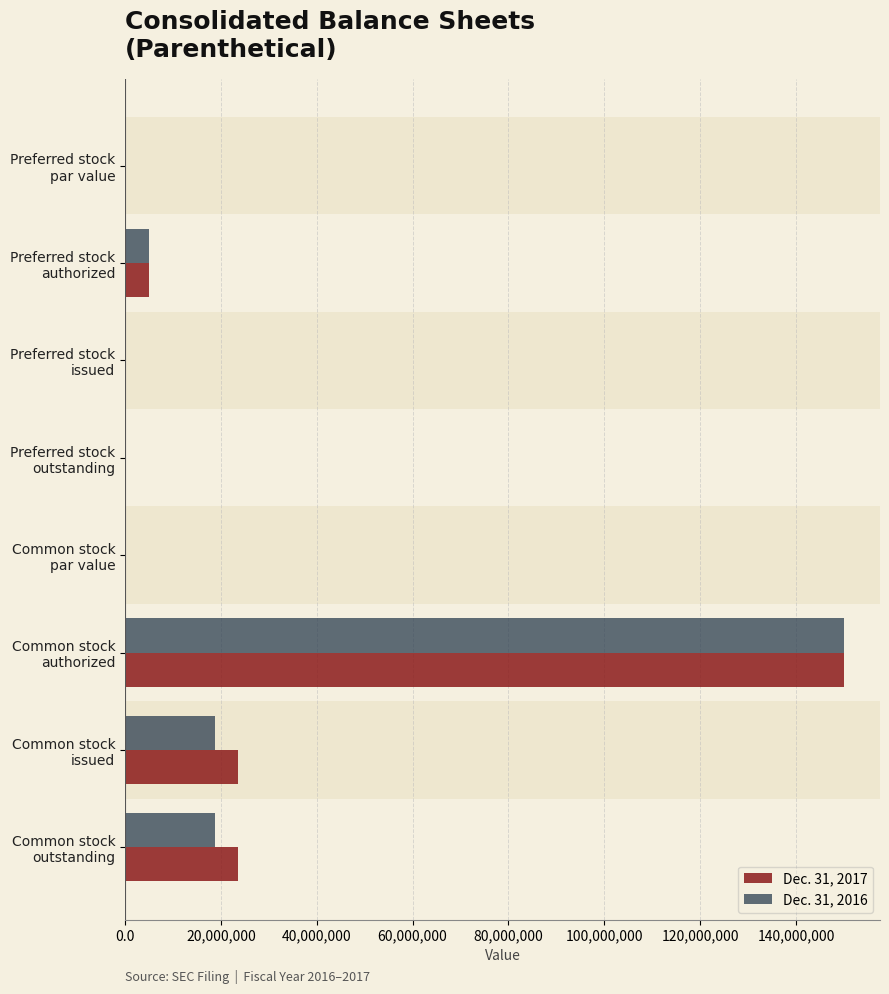

What are all the series names shown in the legend?

Dec. 31, 2017, Dec. 31, 2016